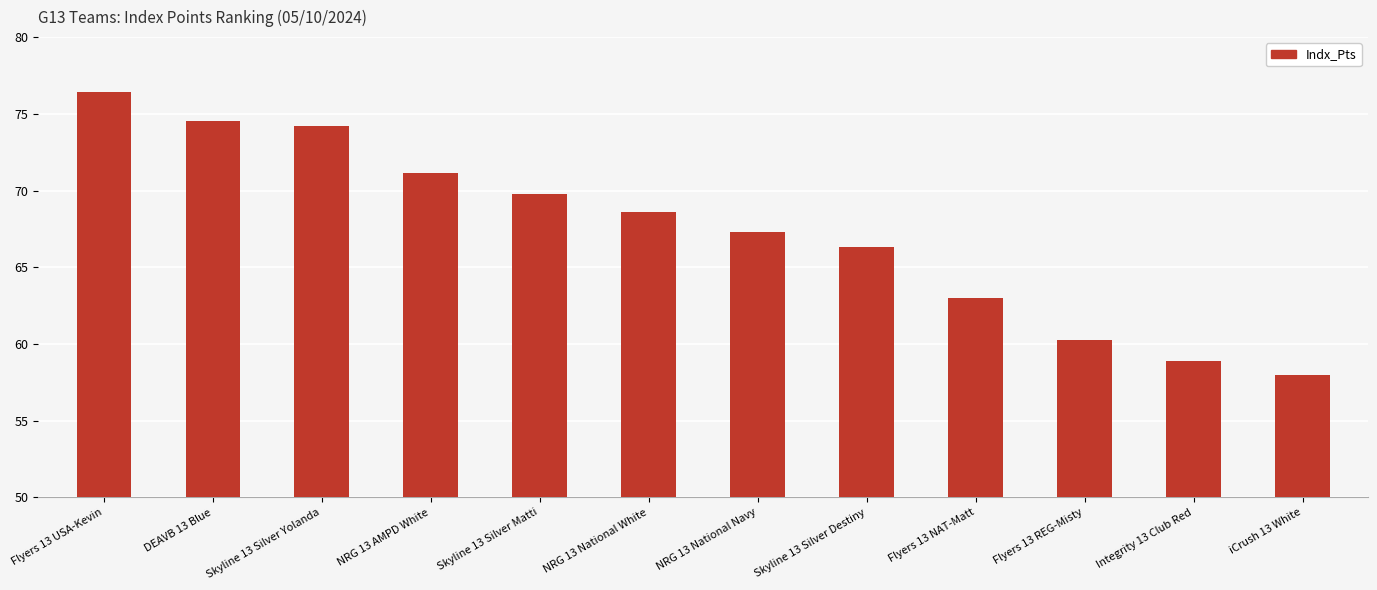

Are the bars horizontal?

No